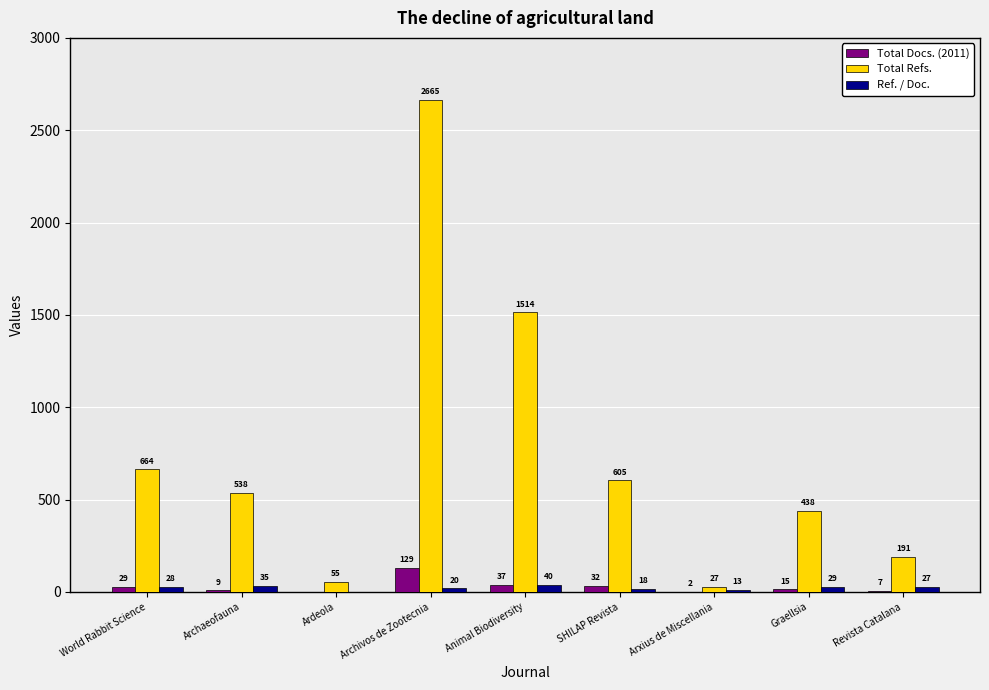

Which series has the largest total across all categories?

Total Refs.